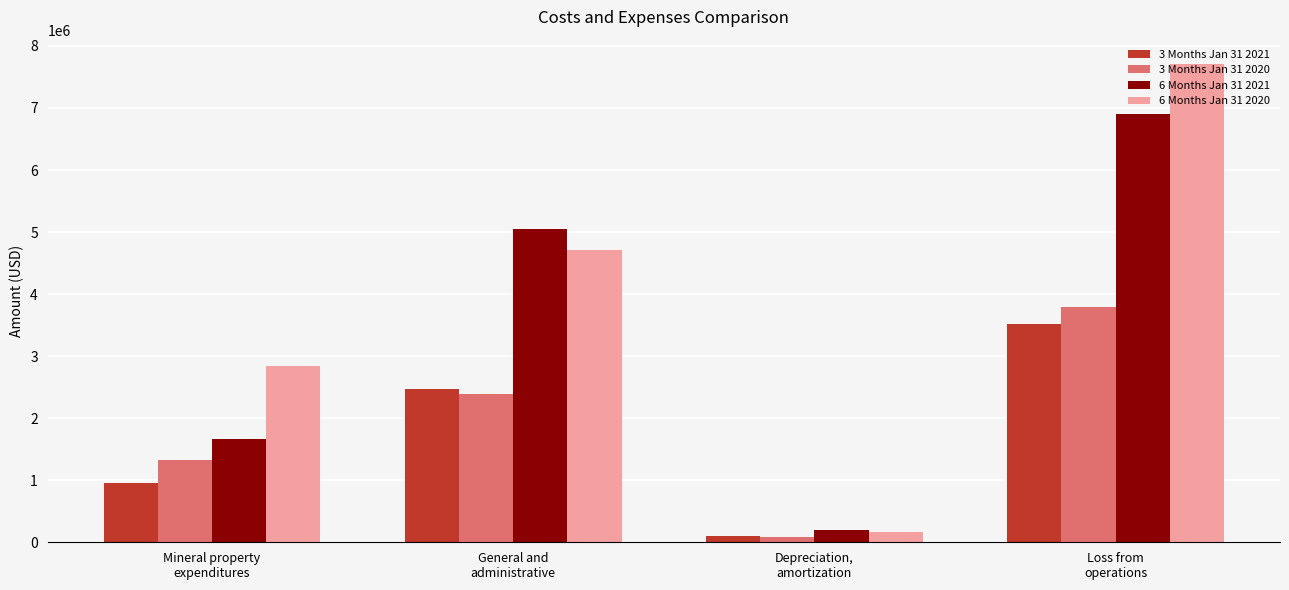

Which series has the largest range (max minus min)?

6 Months Jan 31 2020